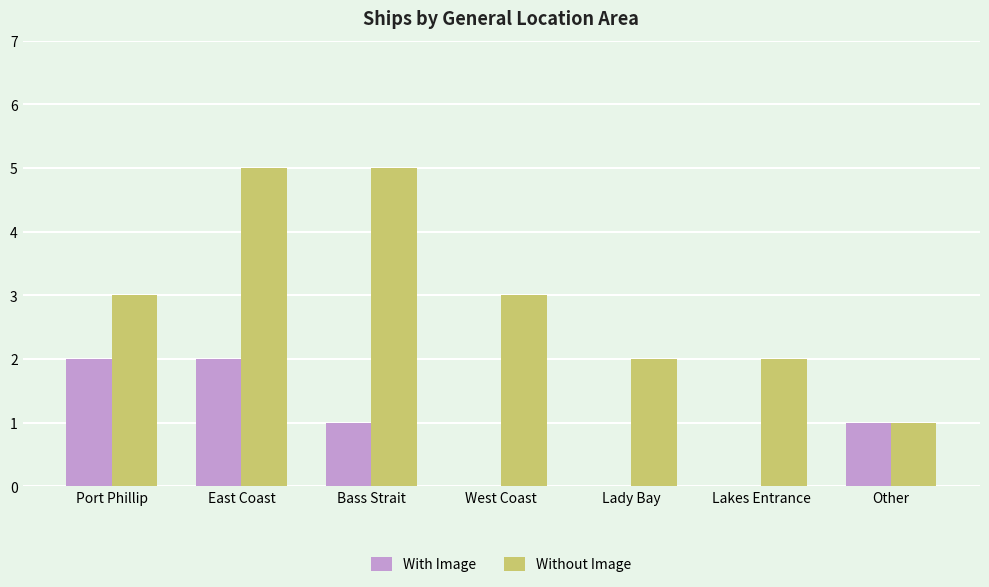

How many distinct data groups are displayed?

2